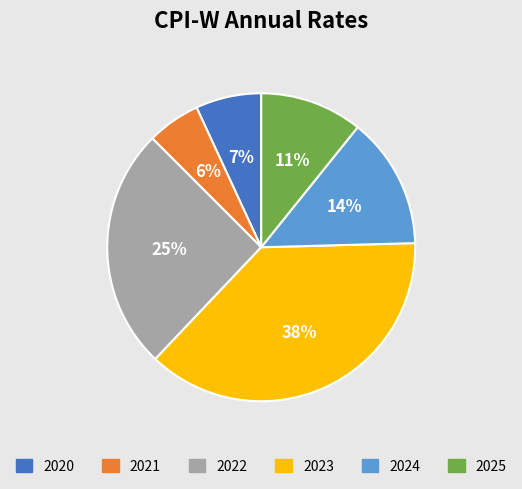

Does any single category account for the majority?

No